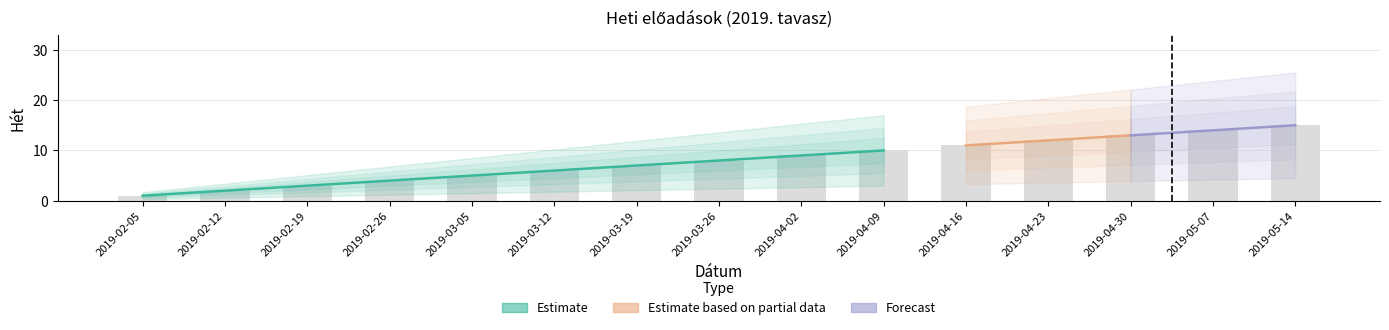

What is the value of the 11th bar from the left?

11